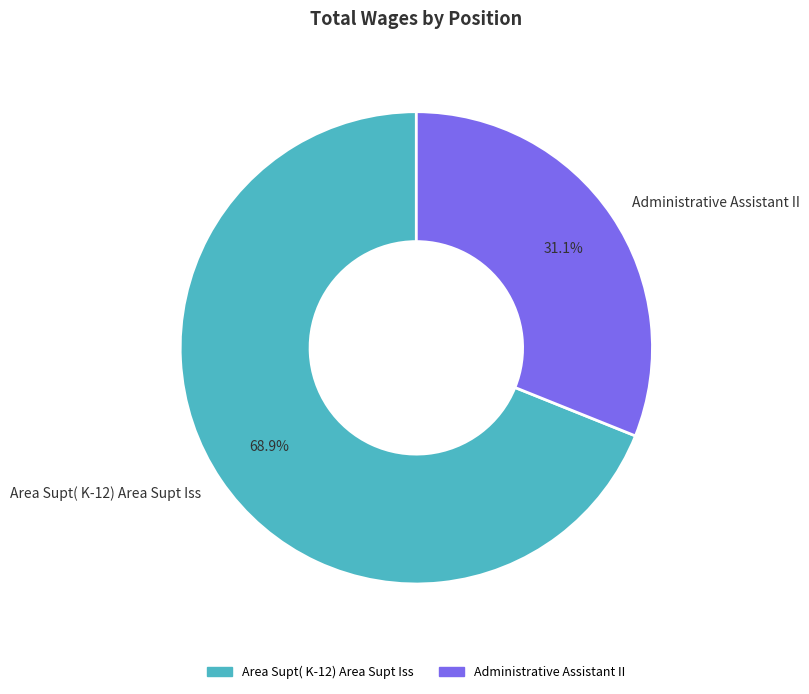

Rank the categories by value from lowest to highest.

Administrative Assistant II, Area Supt( K-12) Area Supt Iss